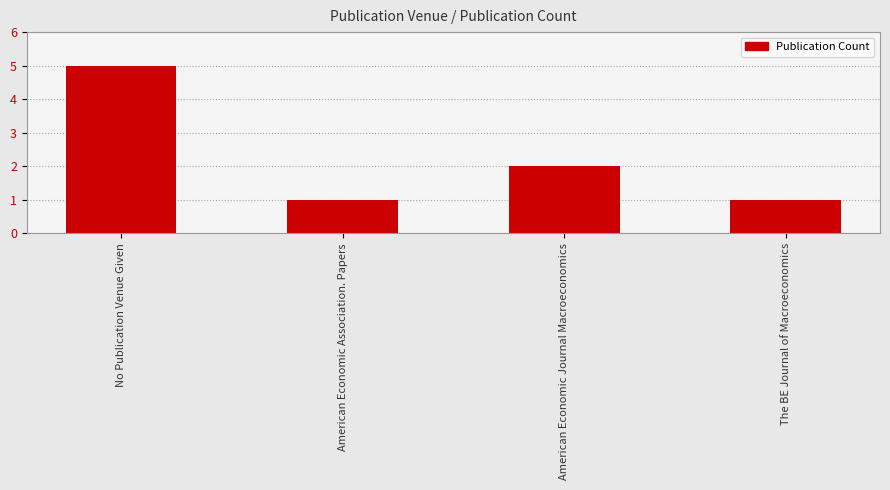

Which has a higher value, The BE Journal of Macroeconomics or American Economic Journal Macroeconomics?

American Economic Journal Macroeconomics